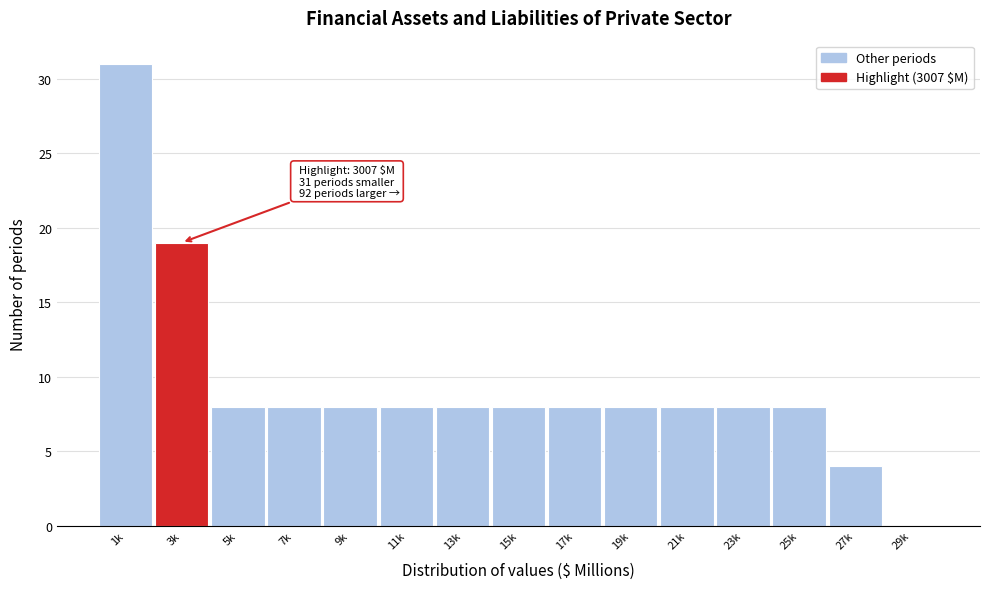

Reading left to right, transcribe all the data shown in this chart.

1k=31	3k=19	5k=8	7k=8	9k=8	11k=8	13k=8	15k=8	17k=8	19k=8	21k=8	23k=8	25k=8	27k=4	29k=0